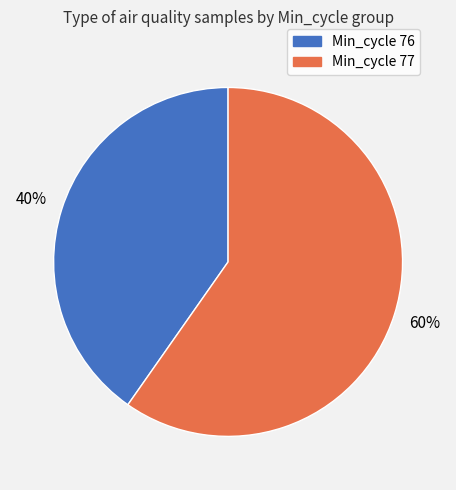

Does any single category account for the majority?

Yes